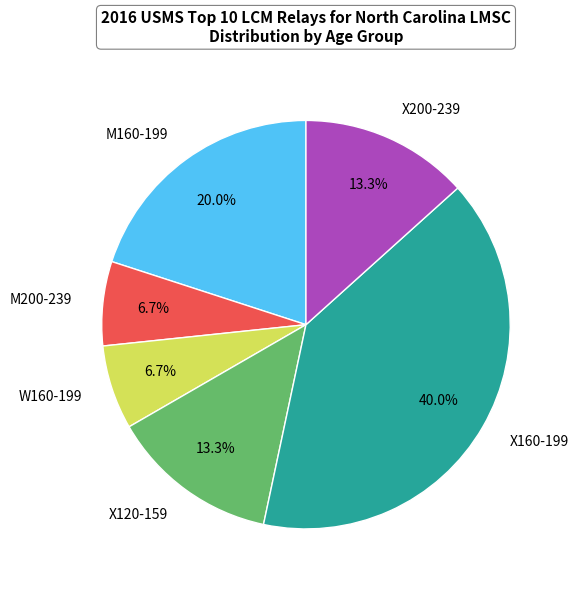

Approximately how many times larger is the value at X200-239 compared to M200-239?

2.0